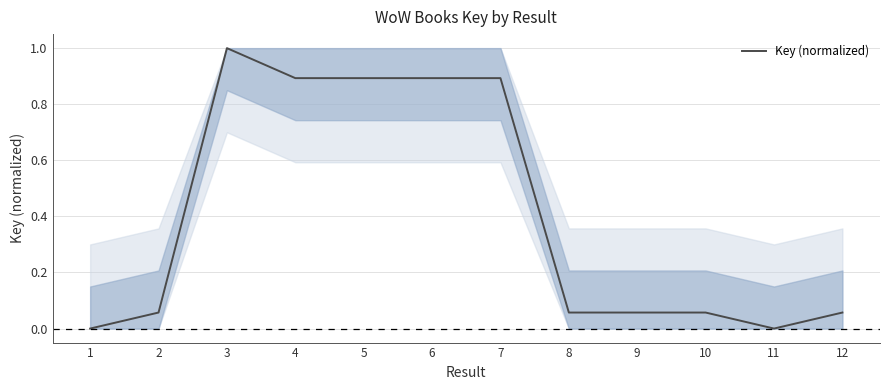

Which label corresponds to the largest value in the chart?

3